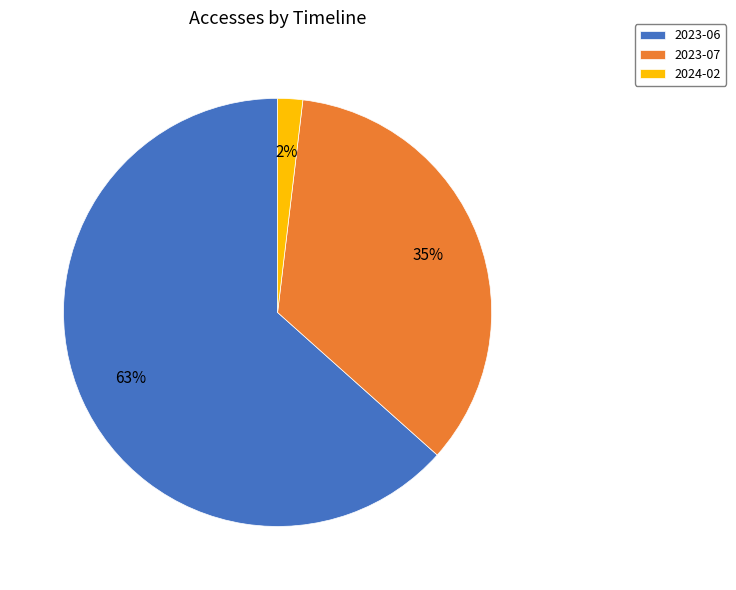

Is there any slice that represents more than half of the pie?

Yes